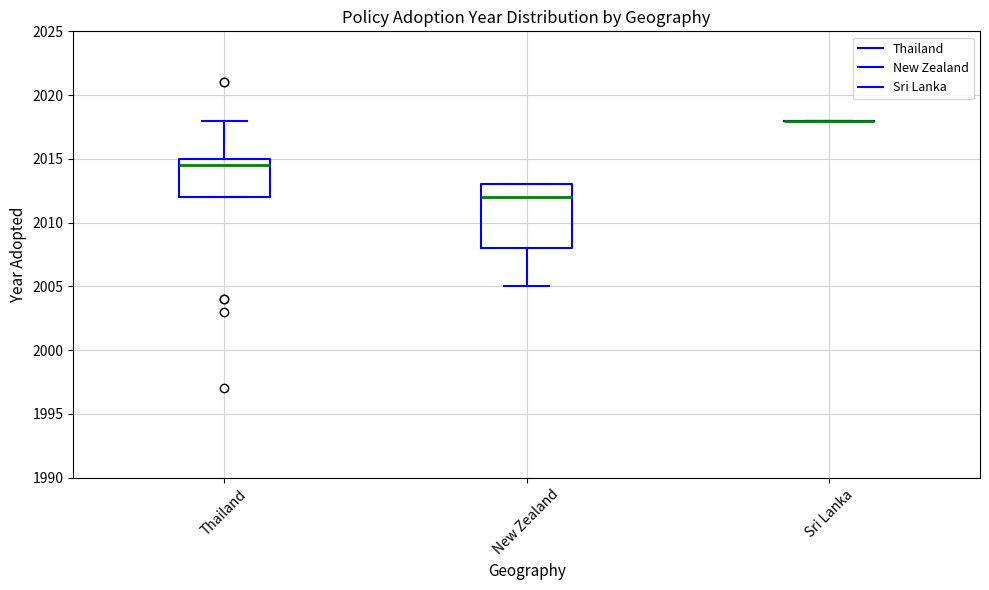

Reading left to right, read every box against the y-axis: the position of its median line, the range the box covers, and the ends of its whiskers. The values are not printed on the chart, so give them approximately, as read against the axis.

Thailand: median 2014.5, box 2012.0 to 2015.0, whiskers 2012.0 to 2018.0
New Zealand: median 2012.0, box 2008.0 to 2013.0, whiskers 2005.0 to 2013.0
Sri Lanka: box collapsed to a line at 2018.0, whiskers 2018.0 to 2018.0